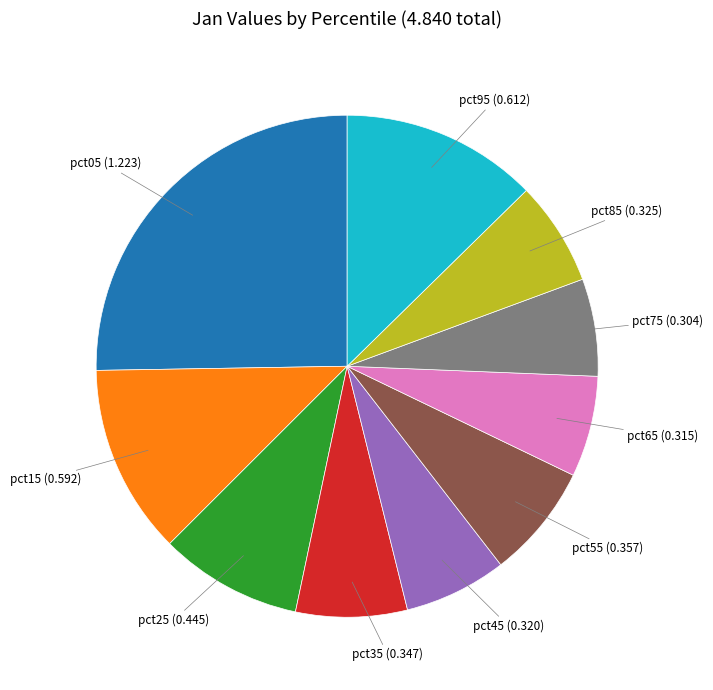

The pct95 (0.612) slice represents 1% of the pie. True or false?

False